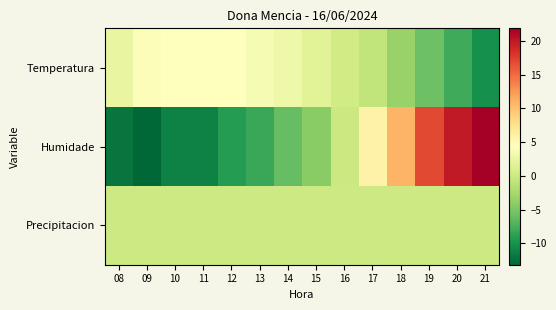

How many series are shown in this chart?

3